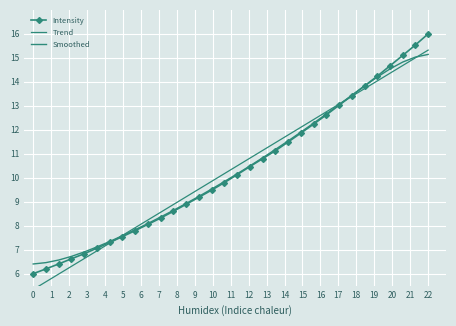

What is the value of the Intensity point at the 26th from the left?

13.4